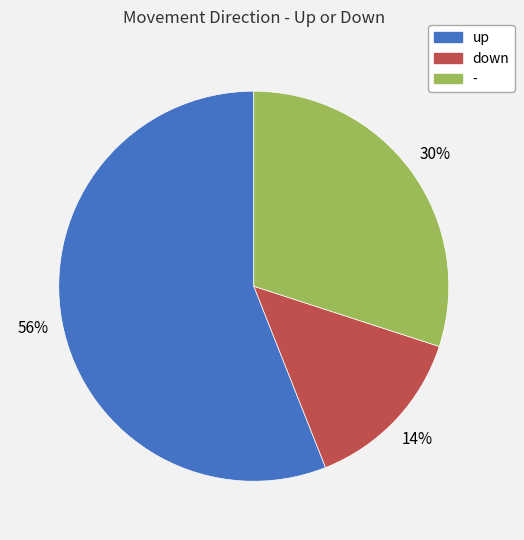

Which category has the smallest portion of the pie?

down